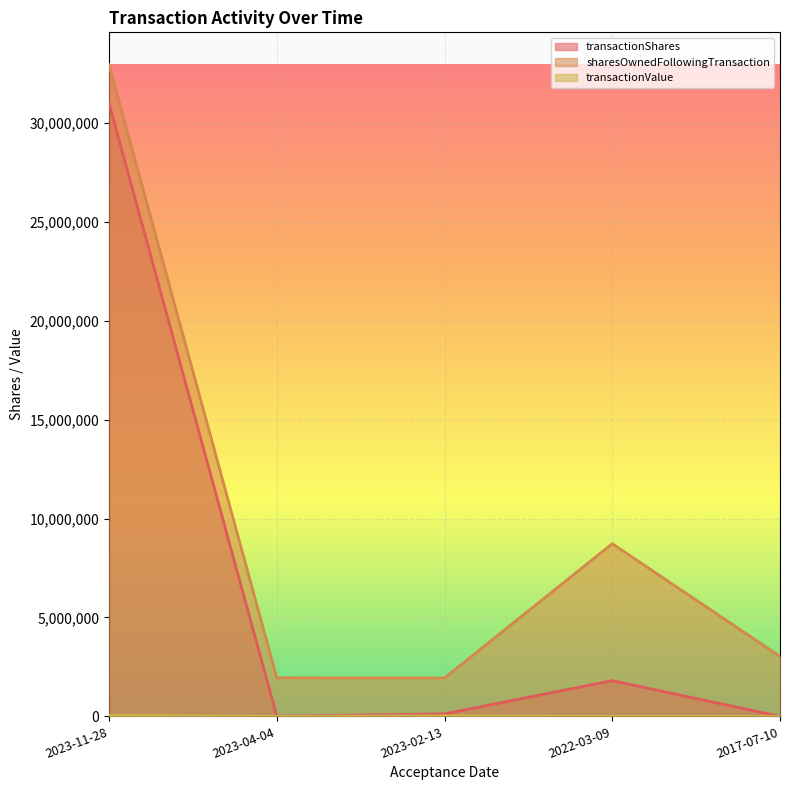

What is the maximum value shown in the chart?

32947692